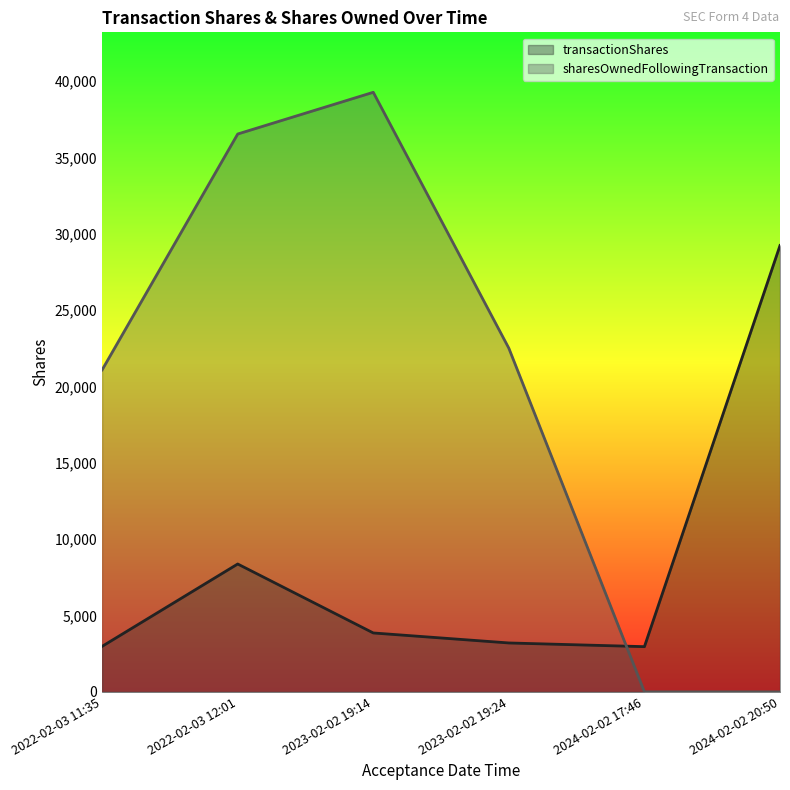

At 2024-02-02 17:46, list the series in order from smallest to largest.

sharesOwnedFollowingTransaction, transactionShares